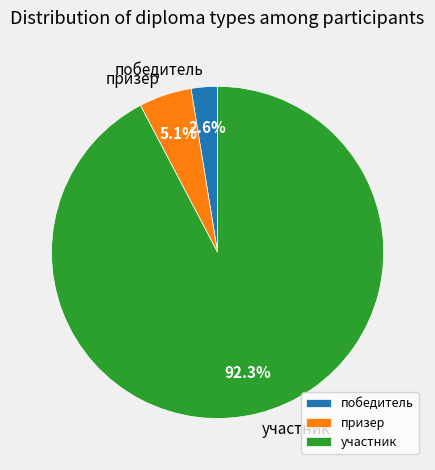

Which category has the biggest portion of the pie?

участник